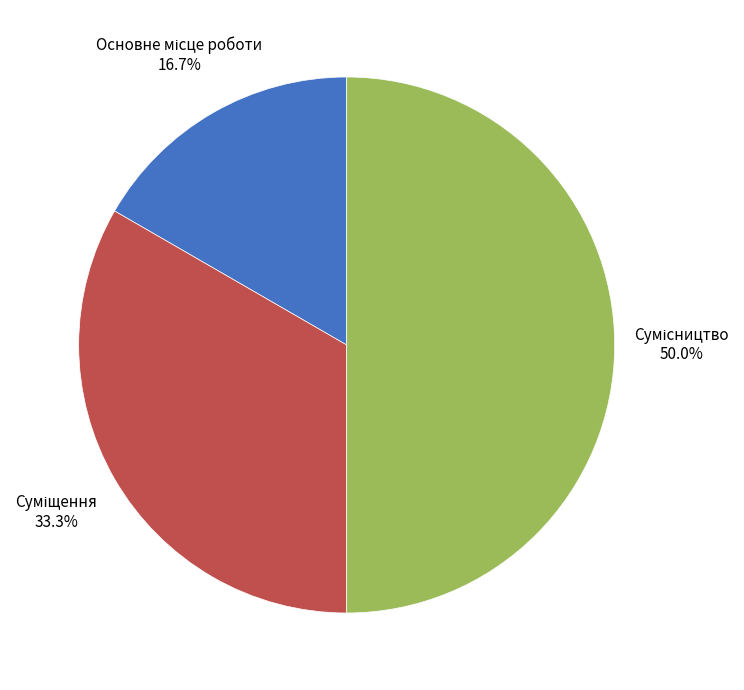

What percentage do Основне місце роботи and Сумісництво together represent?

66.7%